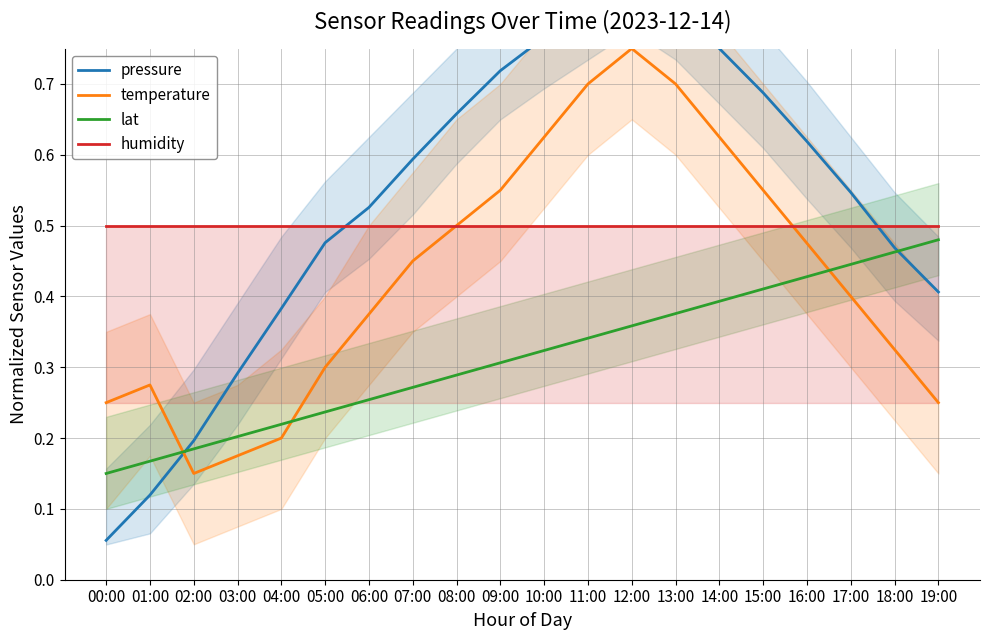

Is it true that pressure equals 0.8 at 10:00?

True